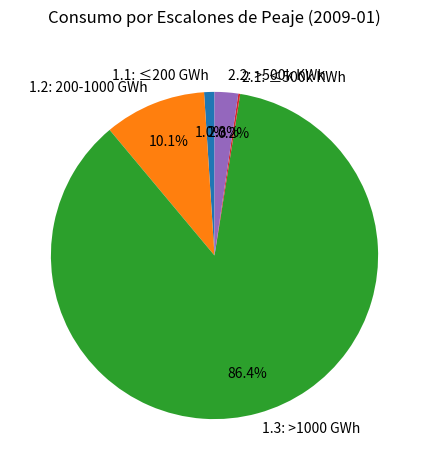

What is the majority slice?

1.3: >1000 GWh